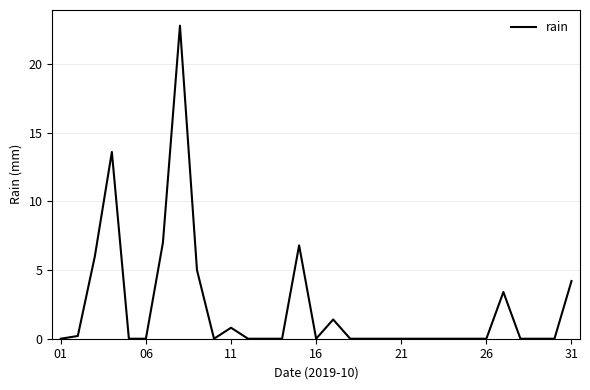

What is the greatest value displayed?

22.8